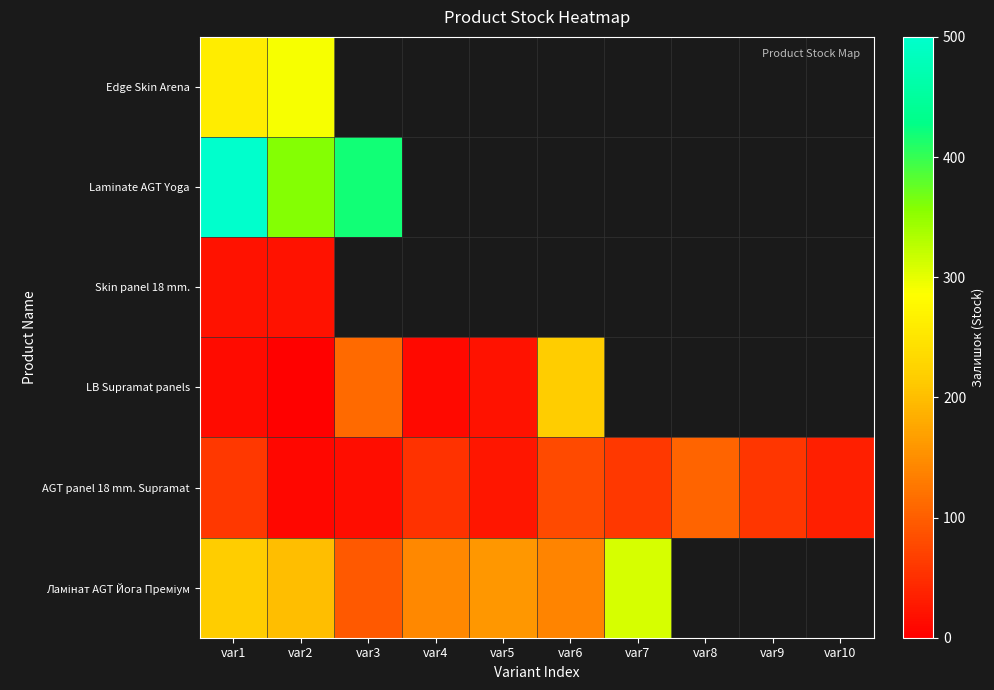

Which has a higher value, var2 or var8?

var8